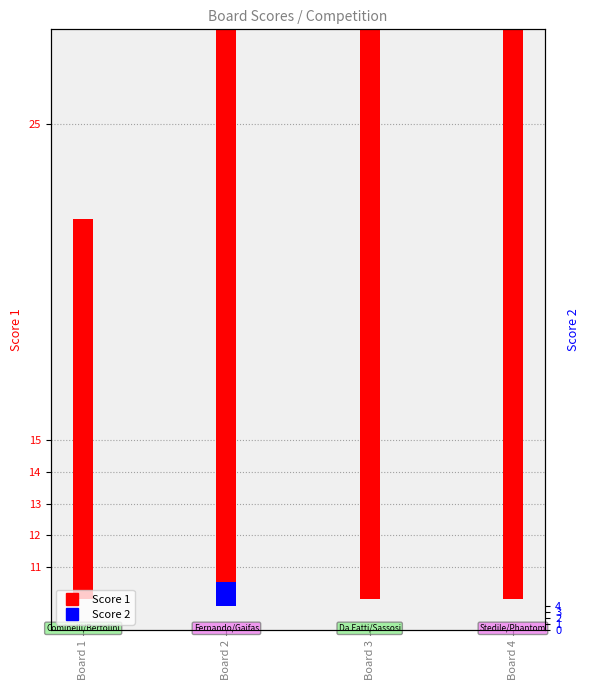

Is it true that Score 2 equals 0 at Board 3?

True